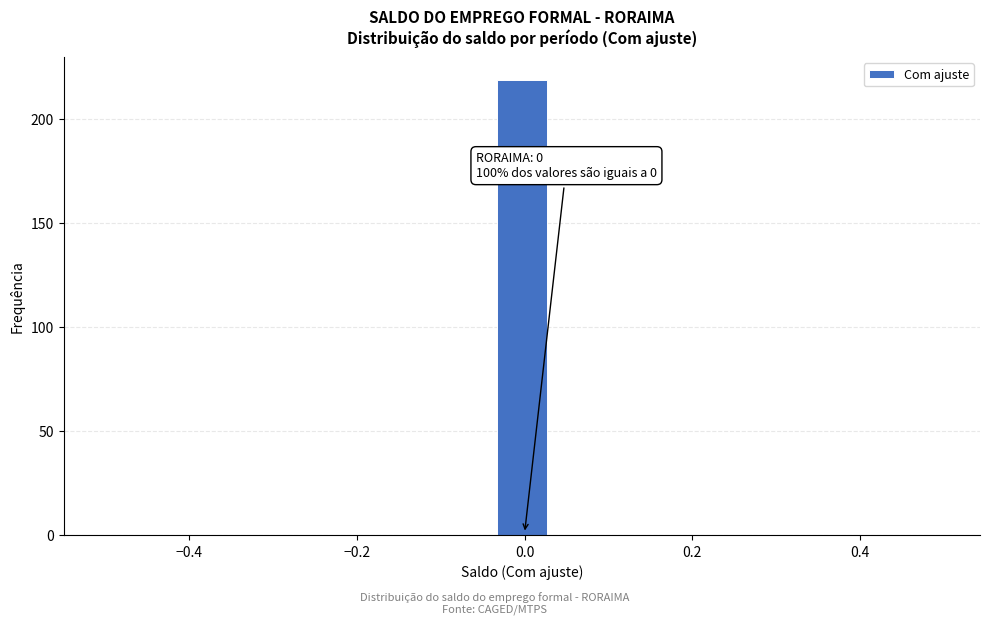

Around what value on the x-axis is the tallest bar? Give the approximate position of its centre, as read against the axis.

0.00